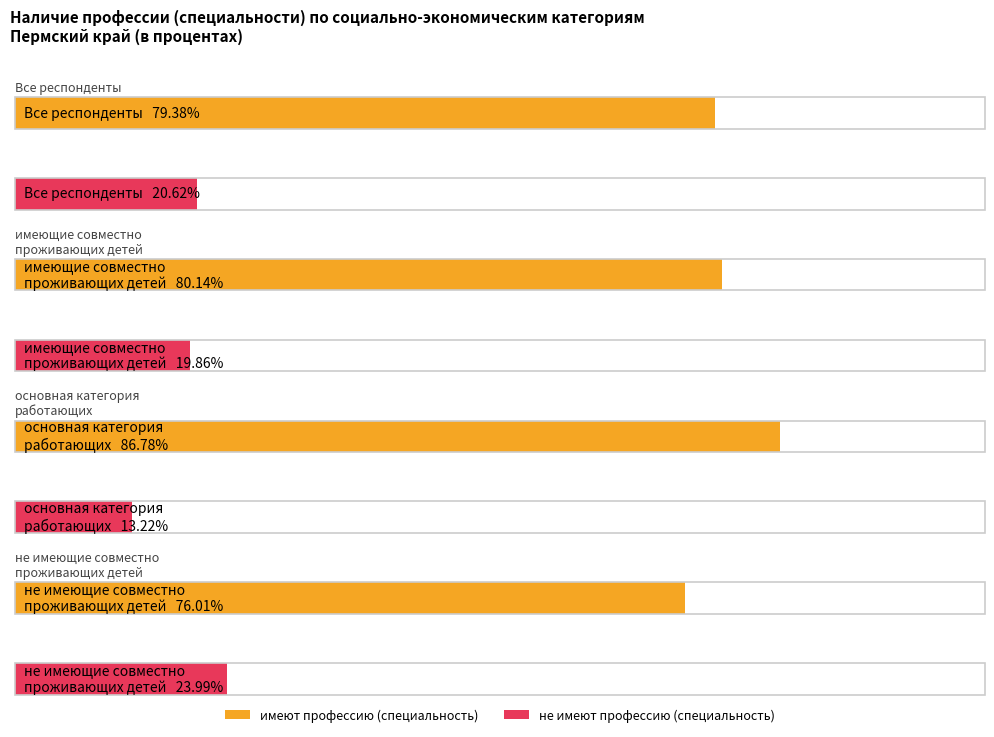

What is the maximum value shown in the chart?

86.8